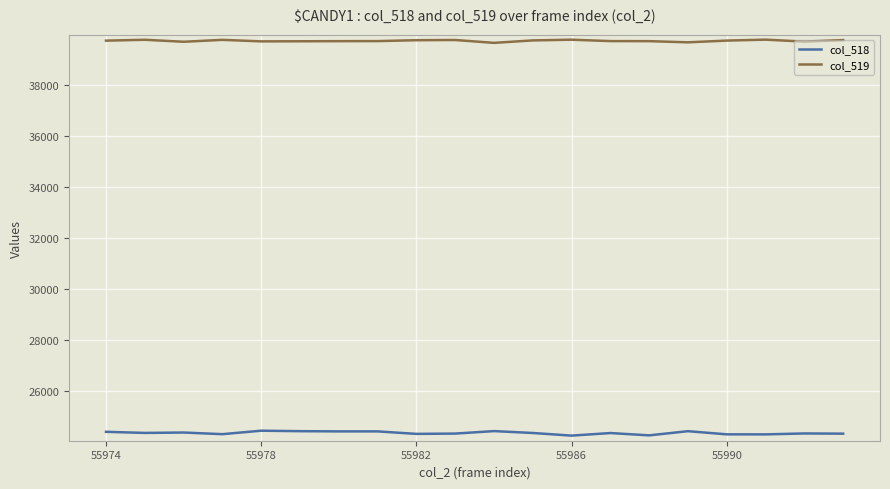

Which series has the largest total across all categories?

col_519